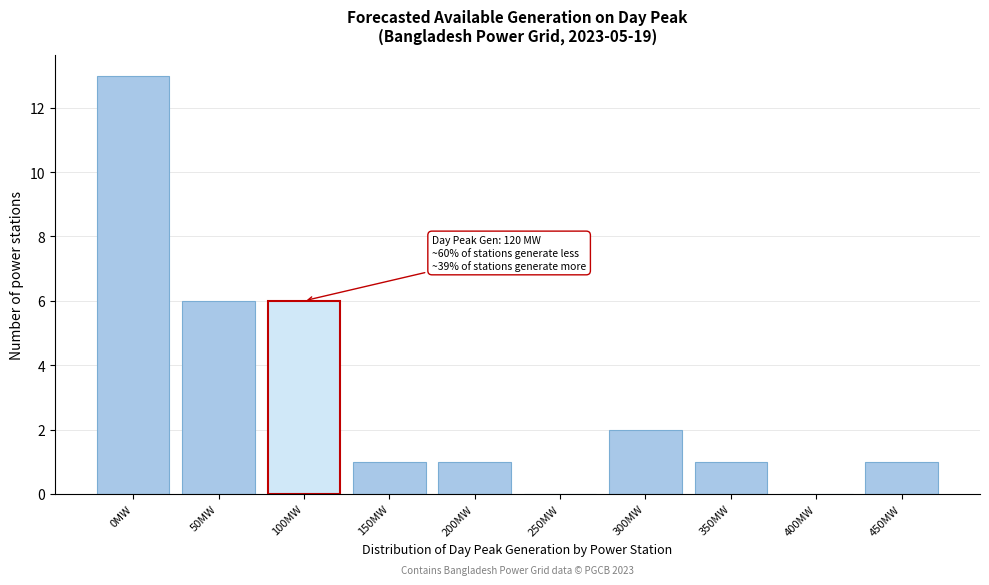

Reading left to right, list all the values displayed in this chart.

0MW=13	50MW=6	100MW=6	150MW=1	200MW=1	250MW=0	300MW=2	350MW=1	400MW=0	450MW=1